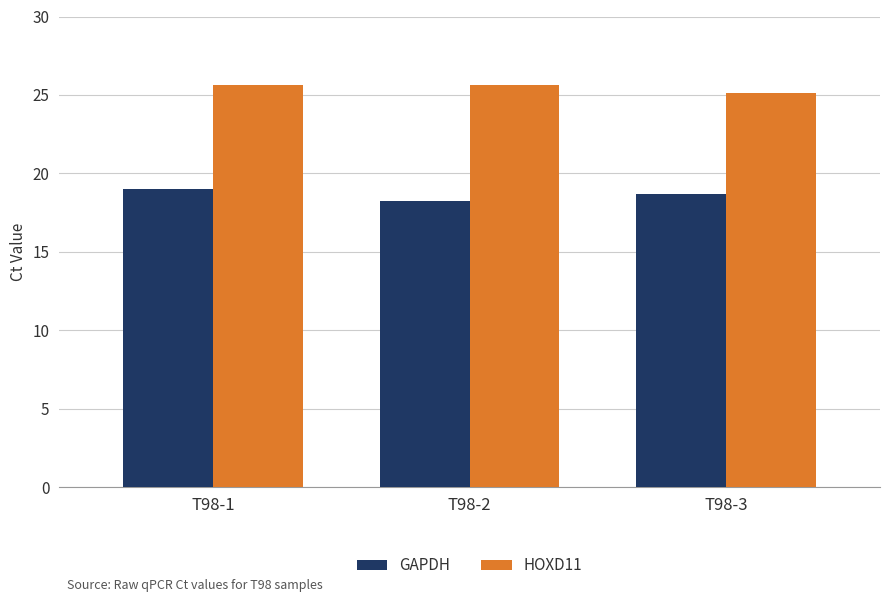

Is it true that HOXD11 equals 25.6 at T98-1?

True